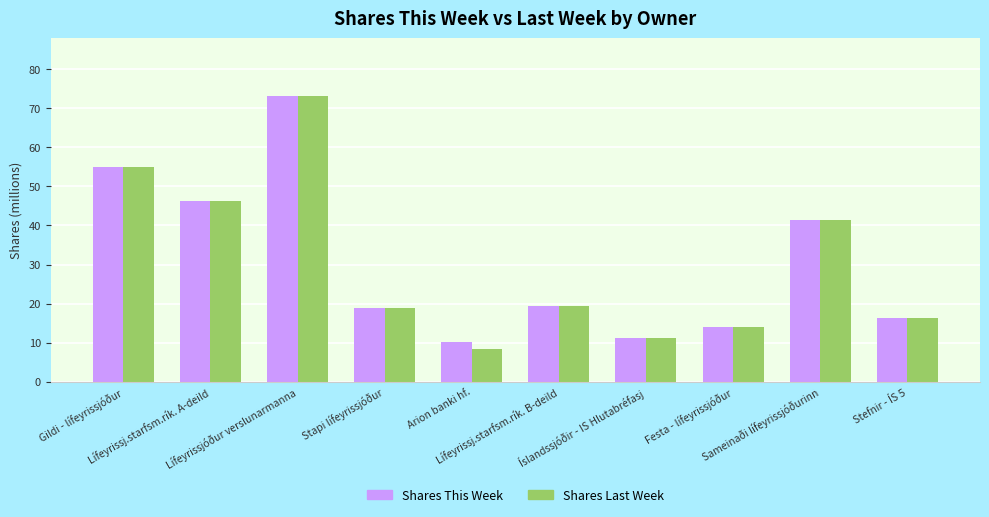

Reading left to right, extract all data points from this chart.

Shares This Week: 55.0	46.2	73.3	18.9	10.1	19.4	11.2	14.0	41.4	16.4
Shares Last Week: 55.0	46.2	73.3	18.9	8.4	19.4	11.2	14.0	41.4	16.4